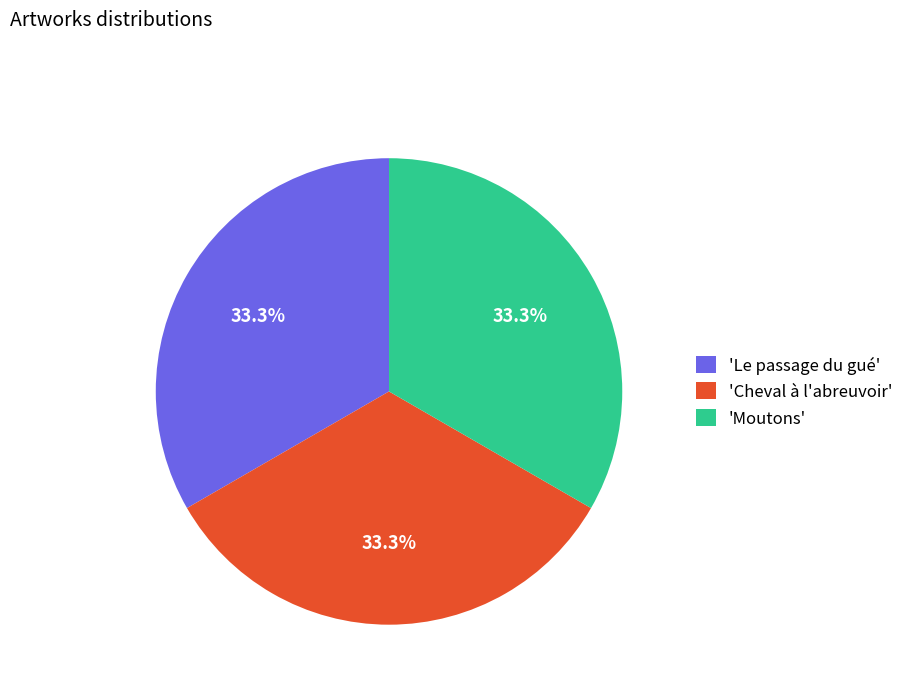

Count the number of slices in the pie.

3